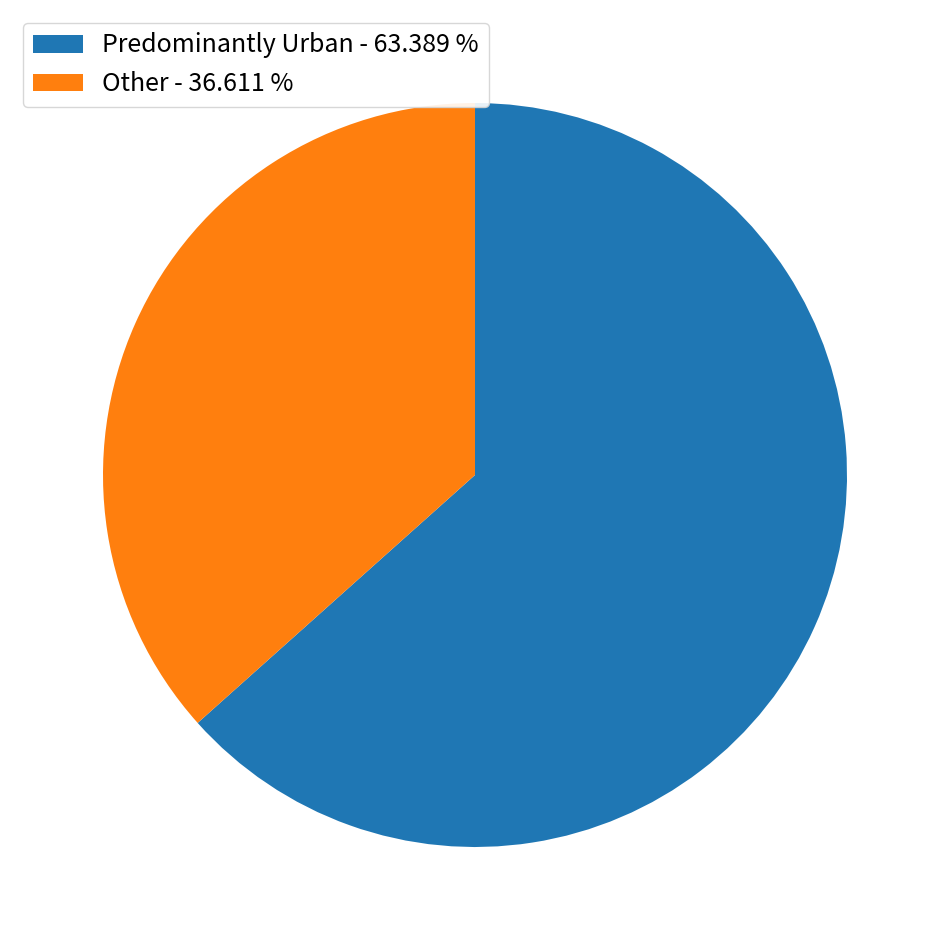

Do Predominantly Urban - 63.389 % and Other - 36.611 % together represent more than half of the pie?

Yes